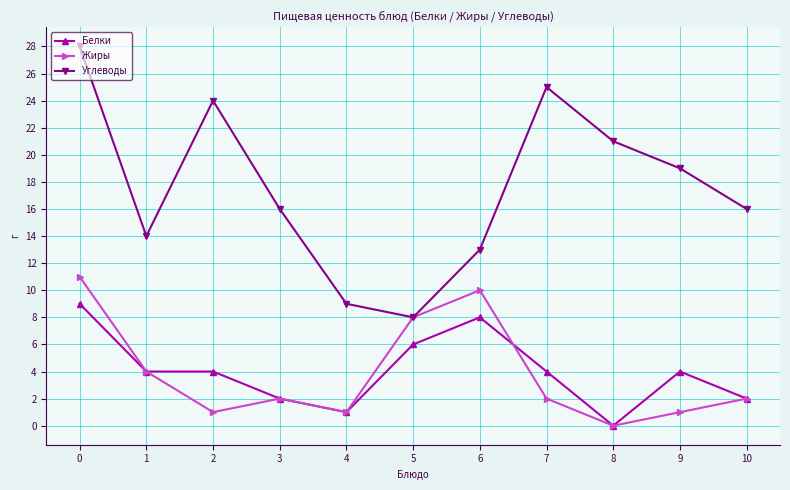

In Углеводы, how many points are lower than both neighbors (excluding endpoints)?

2